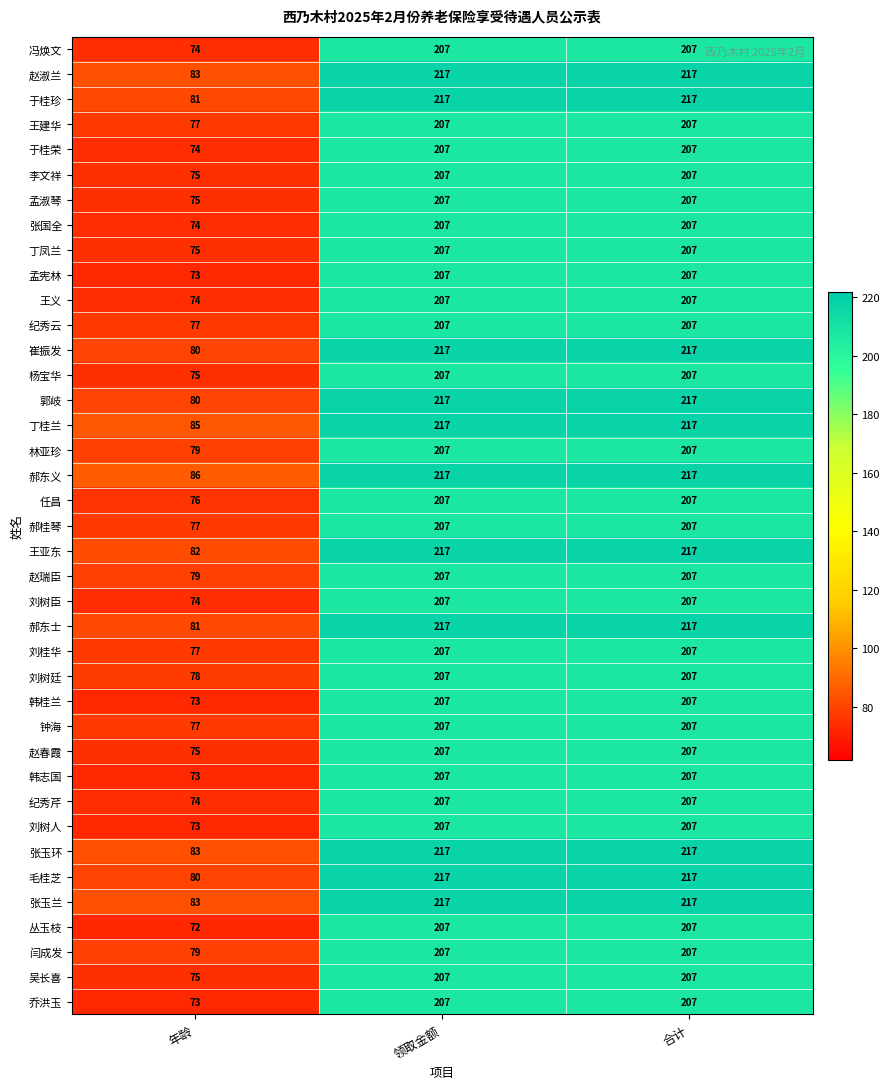

What is the total value across all series at 领取金额?

8183